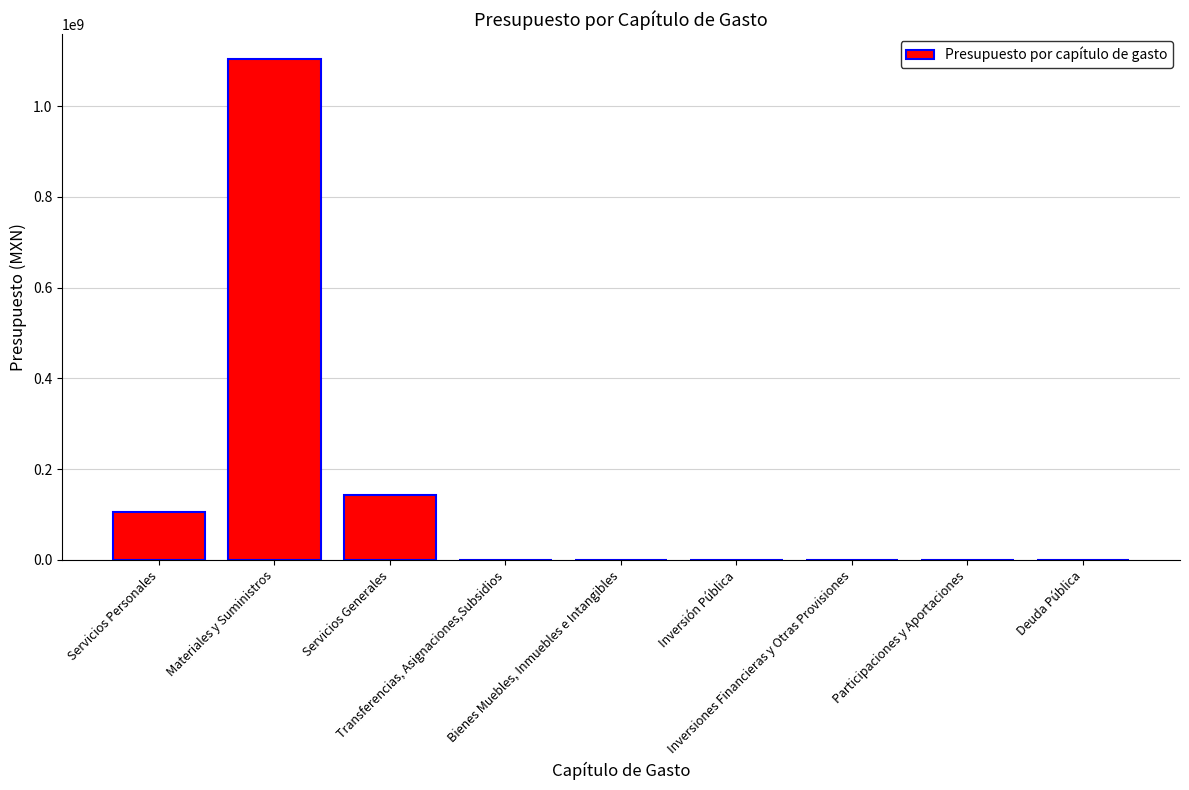

What is the average value?

150189355